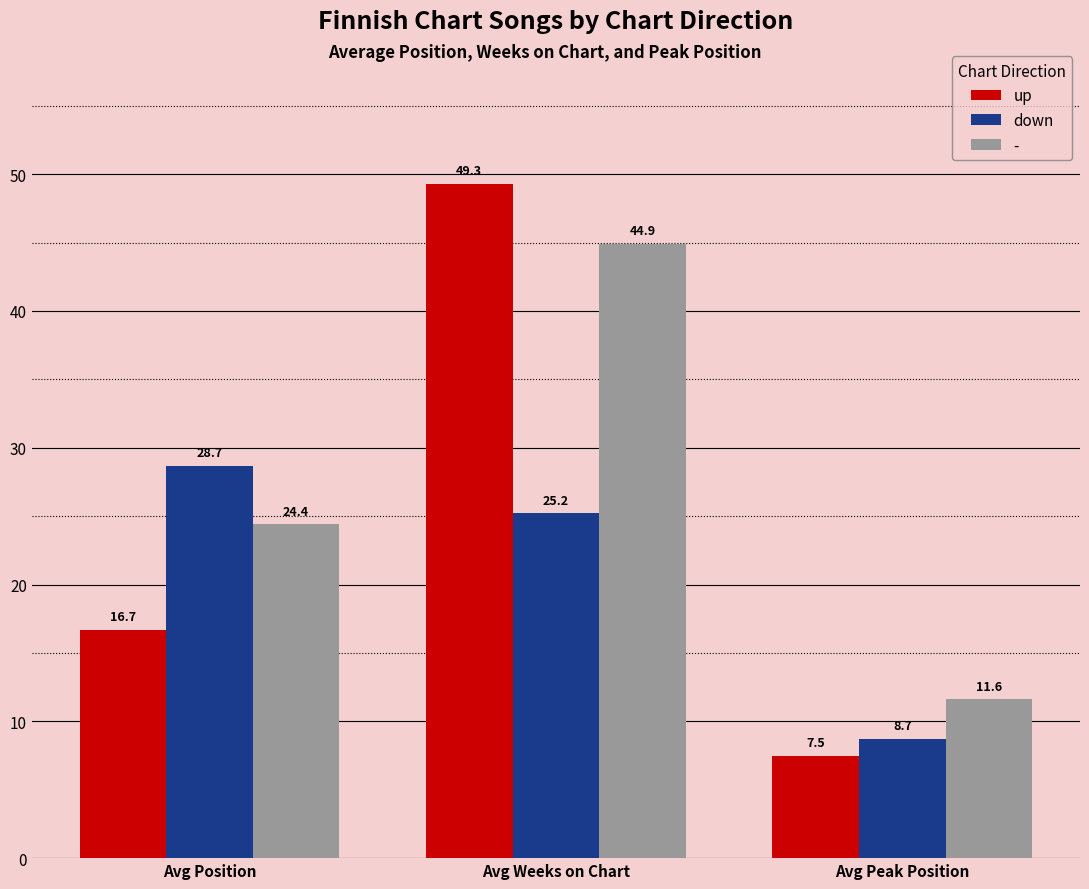

What is the minimum value for down?

8.7